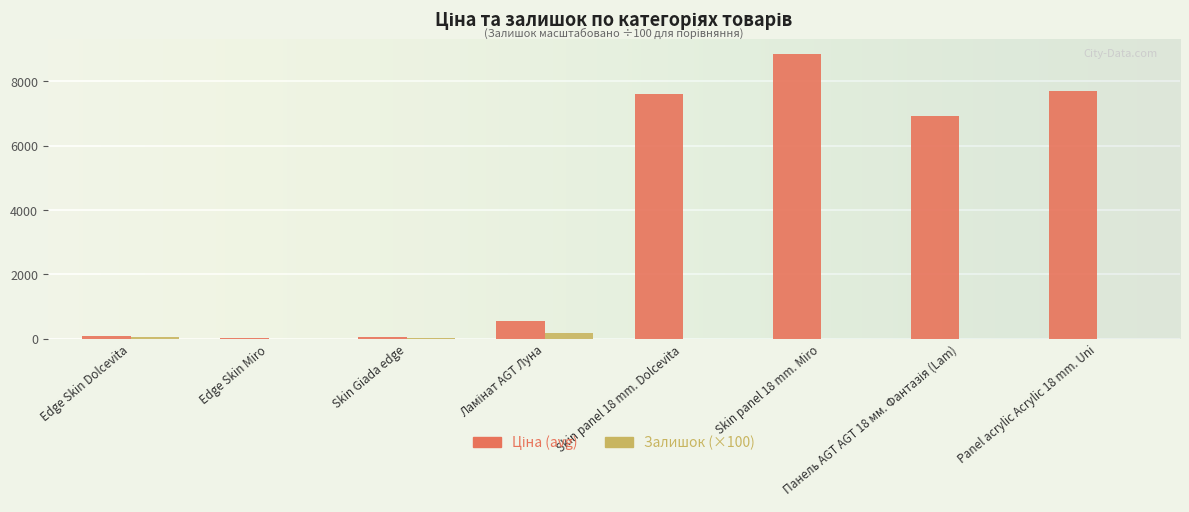

At which category is the sum across all series the highest?

Skin panel 18 mm. Miro